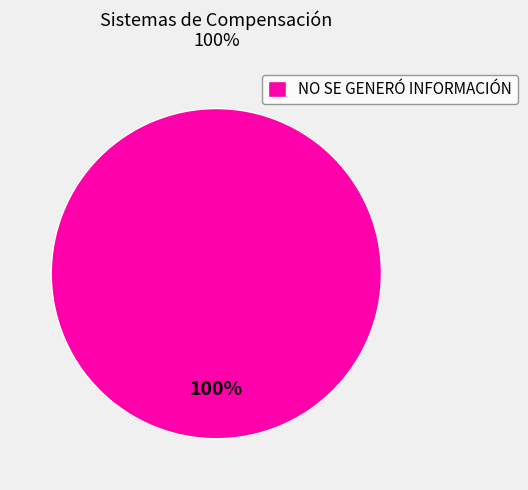

Rank the categories by value from highest to lowest.

NO SE GENERÓ INFORMACIÓN